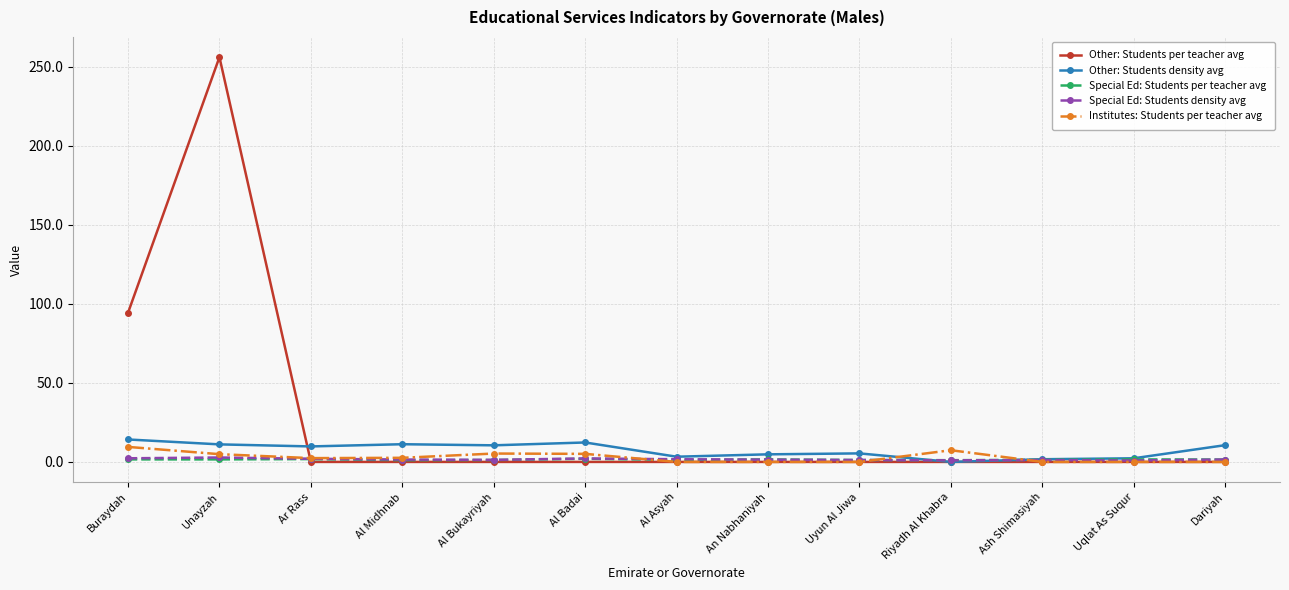

Which series changed the most between Unayzah and Al Midhnab?

Other: Students per teacher avg